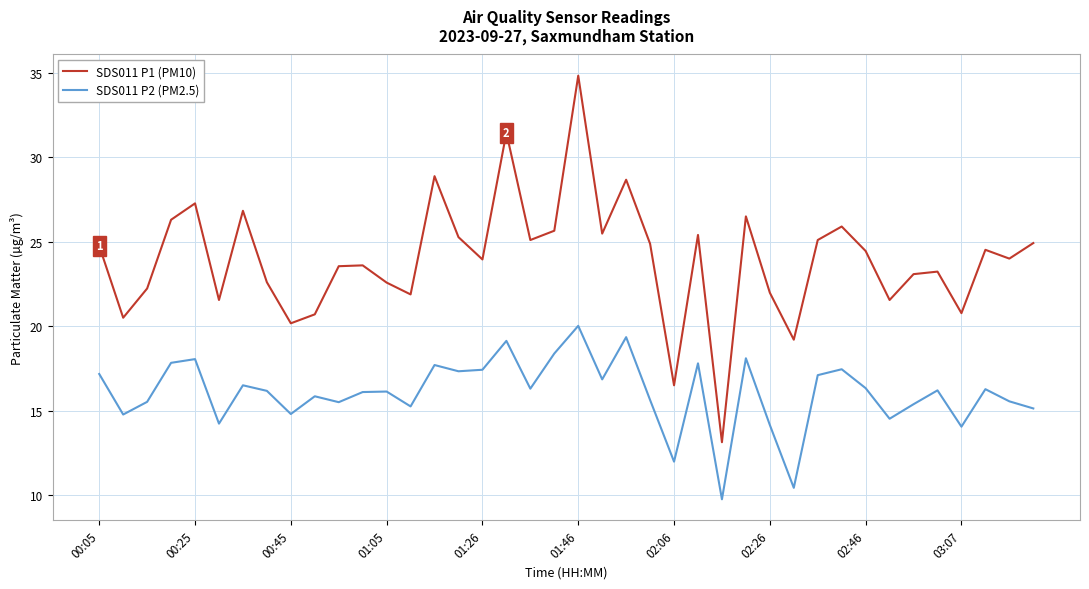

How many interior local valleys does the SDS011 P2 (PM2.5) series have?

13